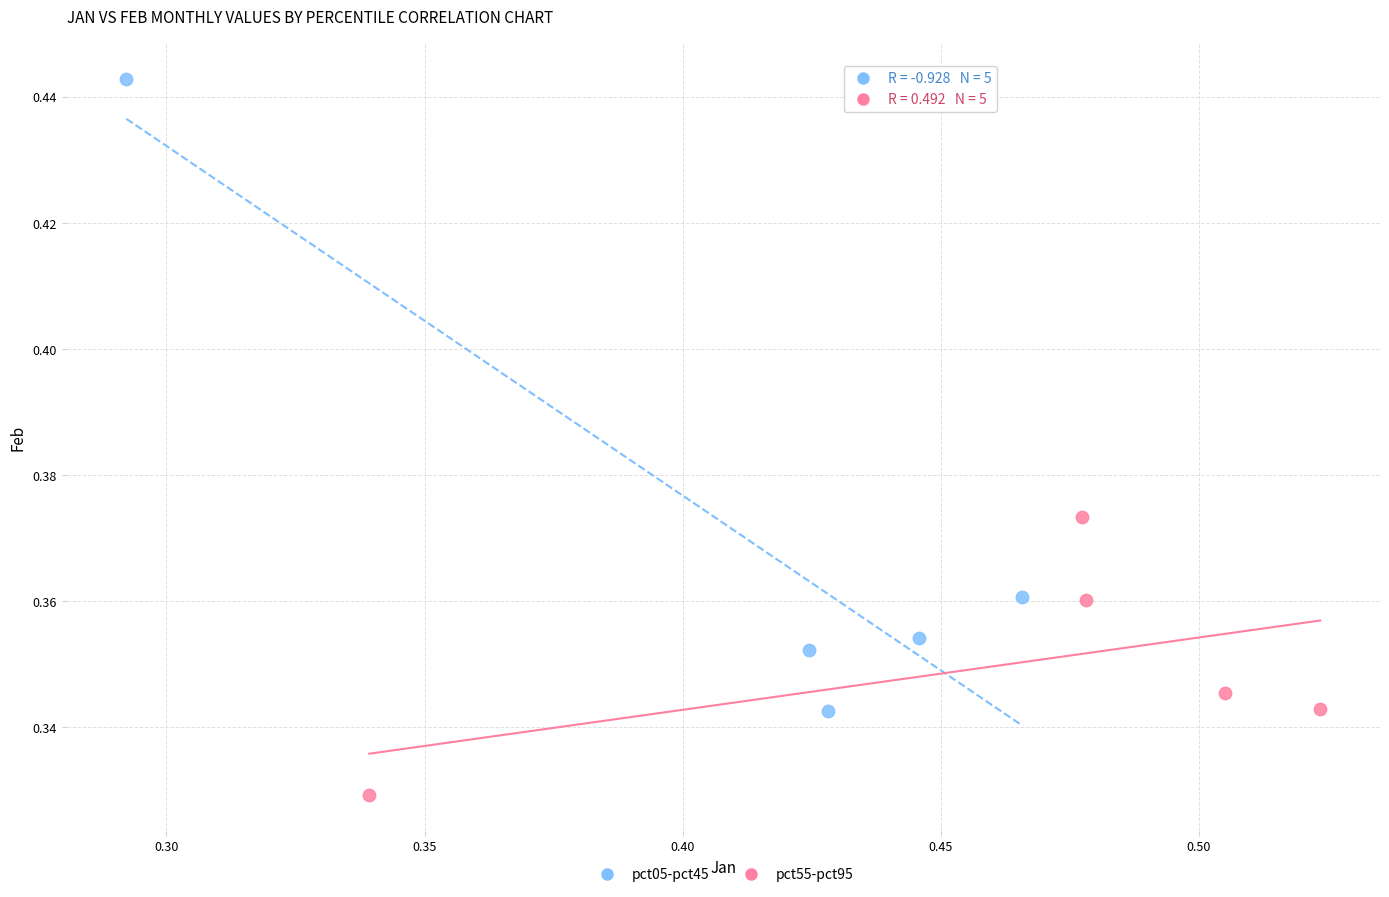

Which series contains the lowest Y value?

pct55-pct95